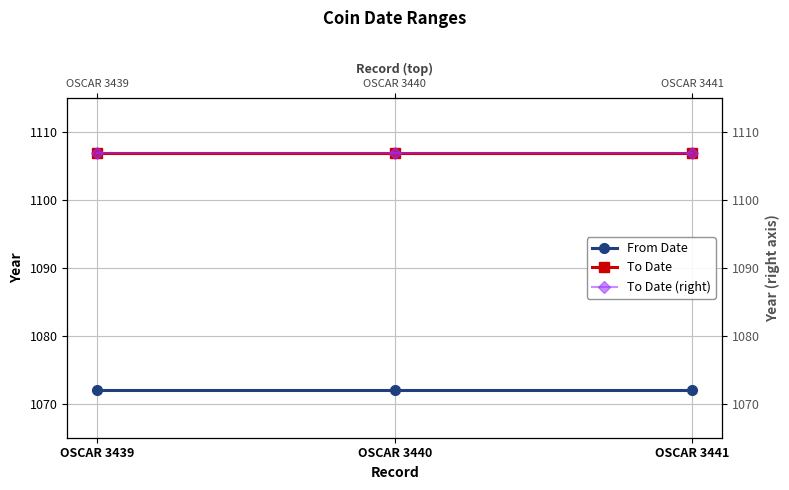

Where is From Date nearest to the value 1072?

OSCAR 3439